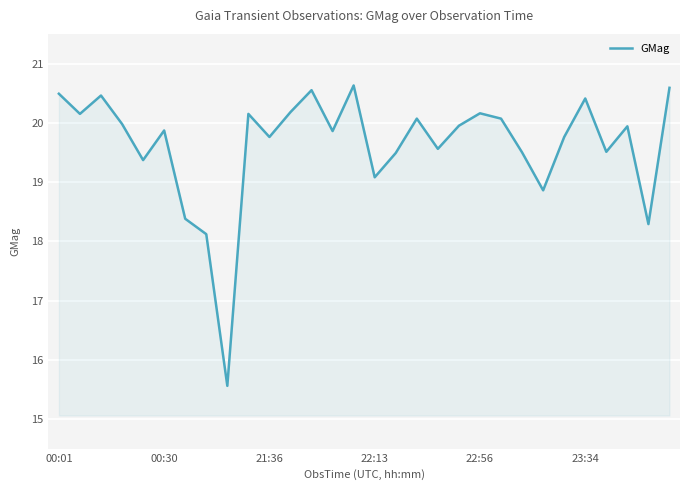

What is the difference between the maximum and minimum values?

5.1